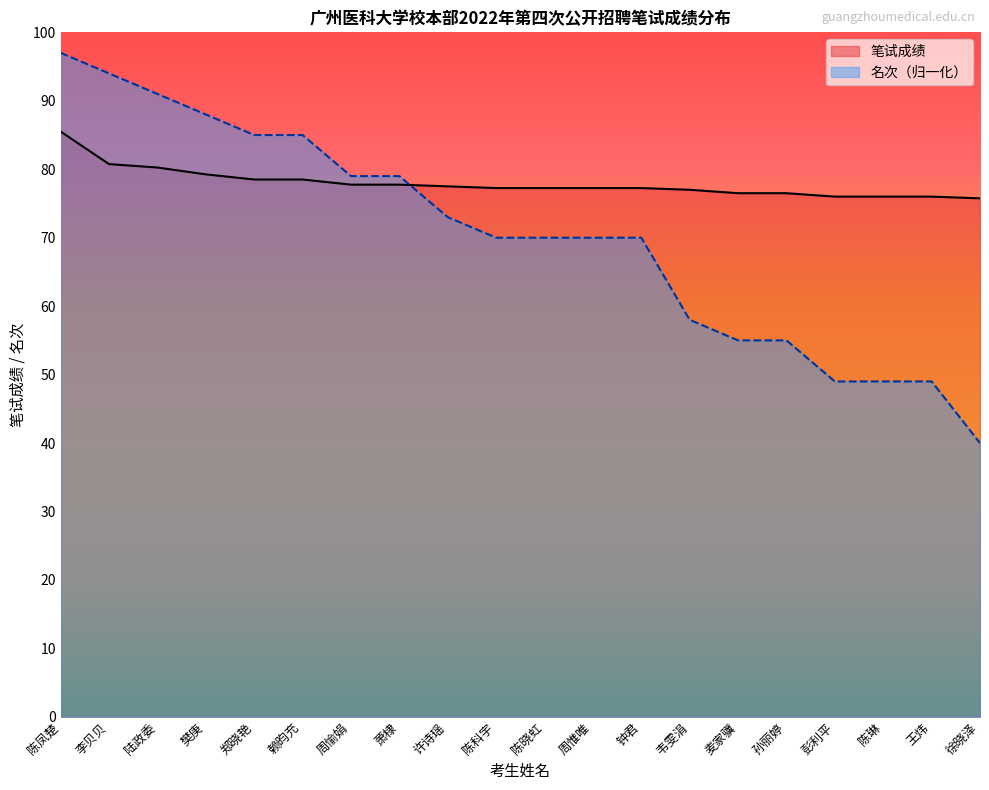

At how many categories does at least one series exceed 59?

20